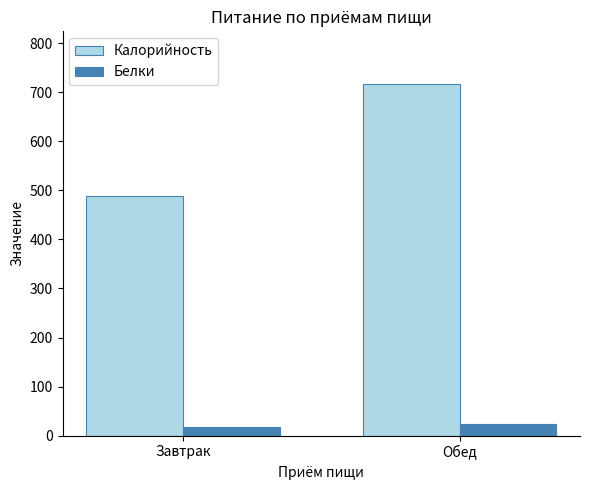

Reading left to right, what are all the values shown in this chart?

Калорийность: Завтрак=487.6	Обед=716.7
Белки: Завтрак=17.1	Обед=23.8